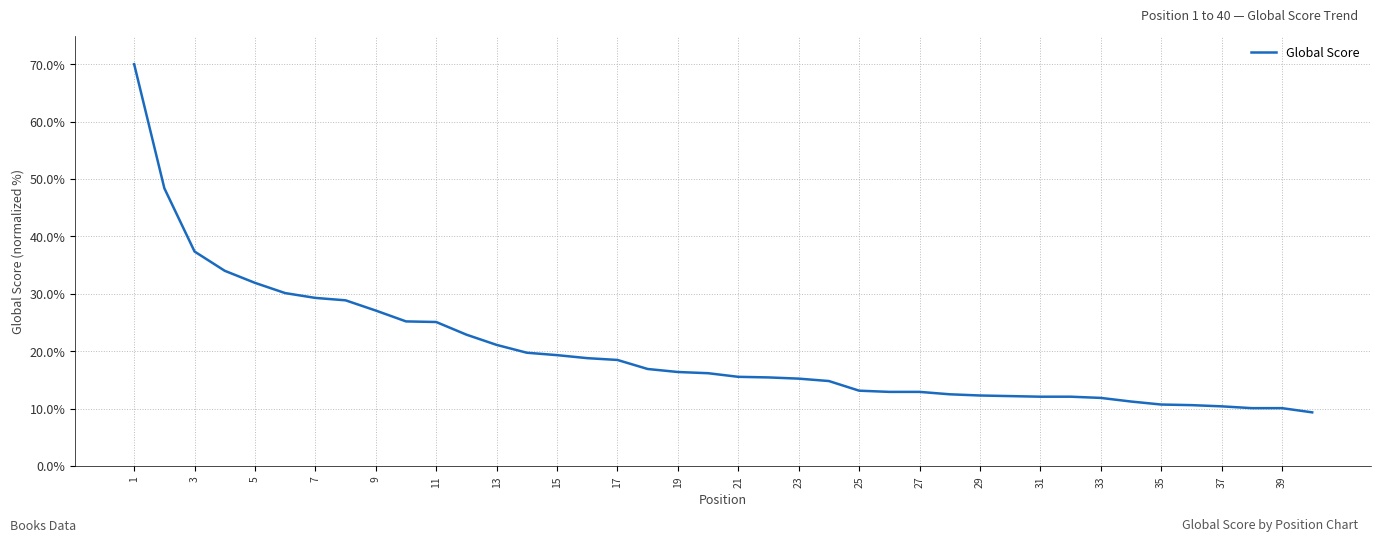

Does the chart have visible grid lines?

Yes